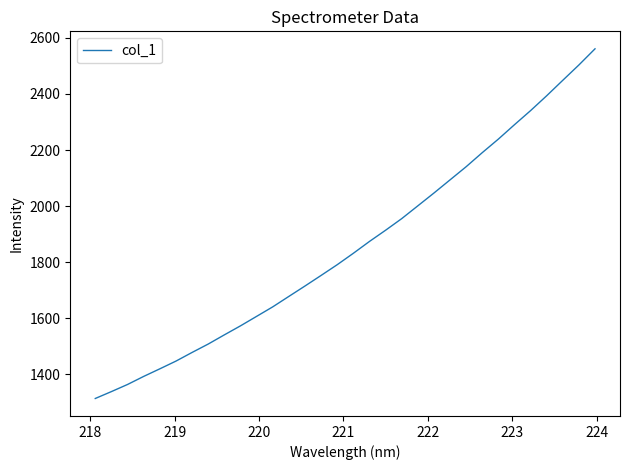

What is the greatest value displayed?

2561.0